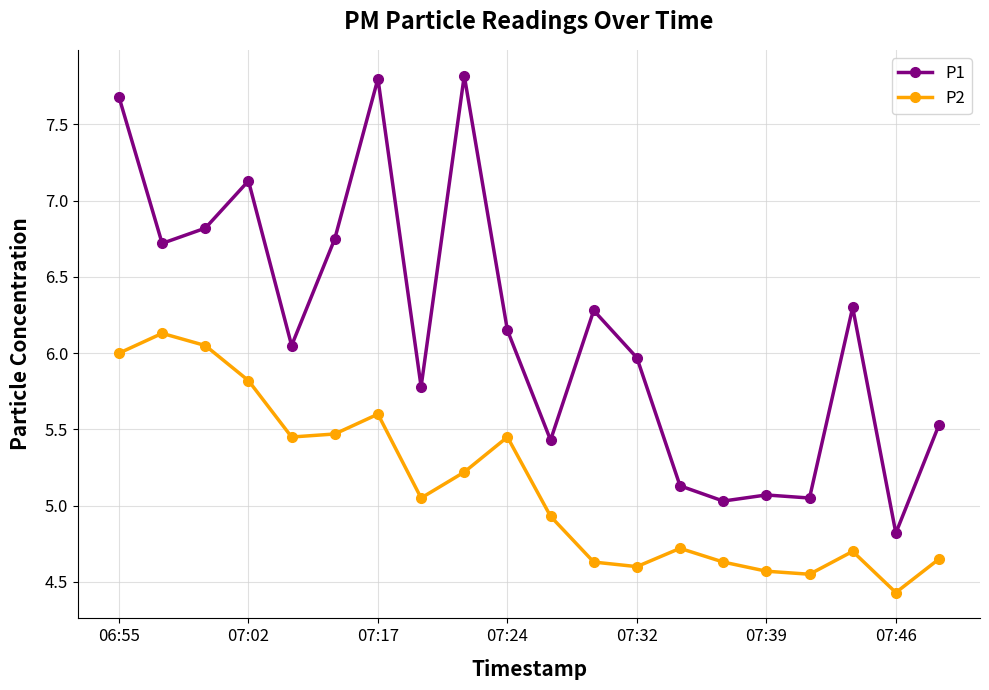

True or false: P2 has more than 2 points higher than both neighbors.

True